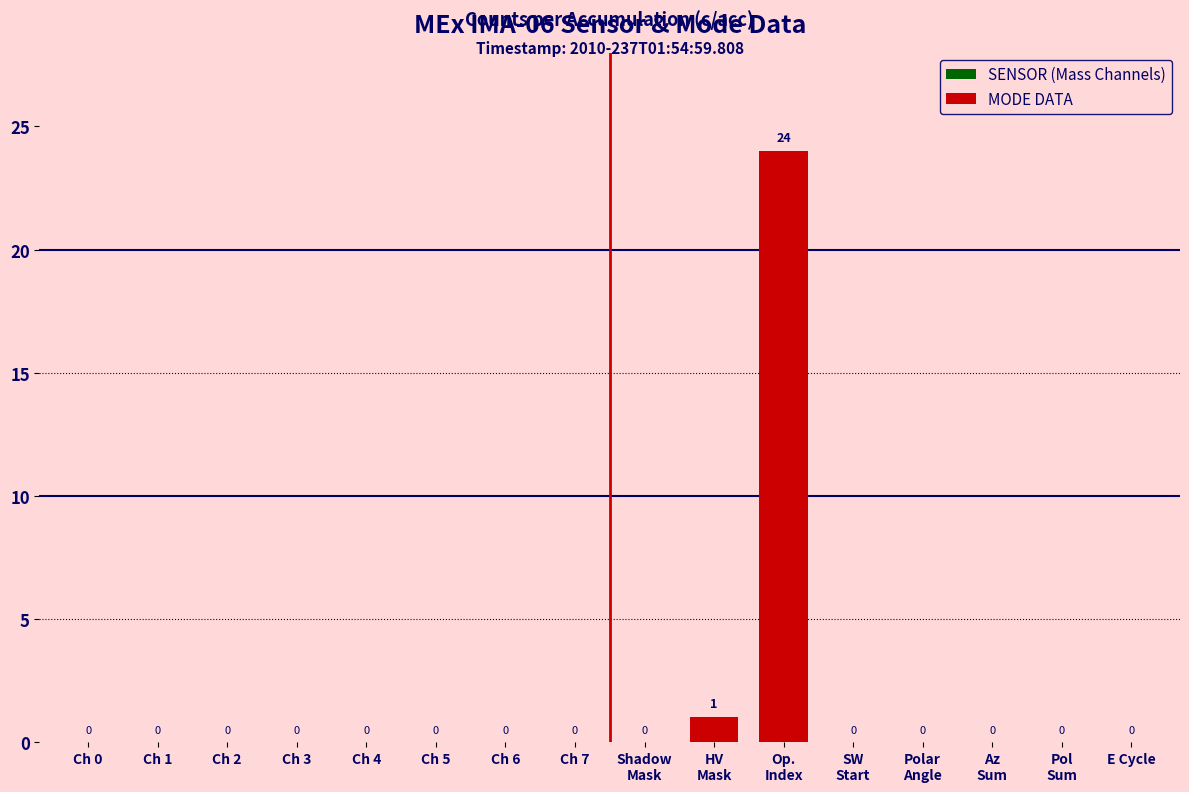

Are the bars horizontal?

No